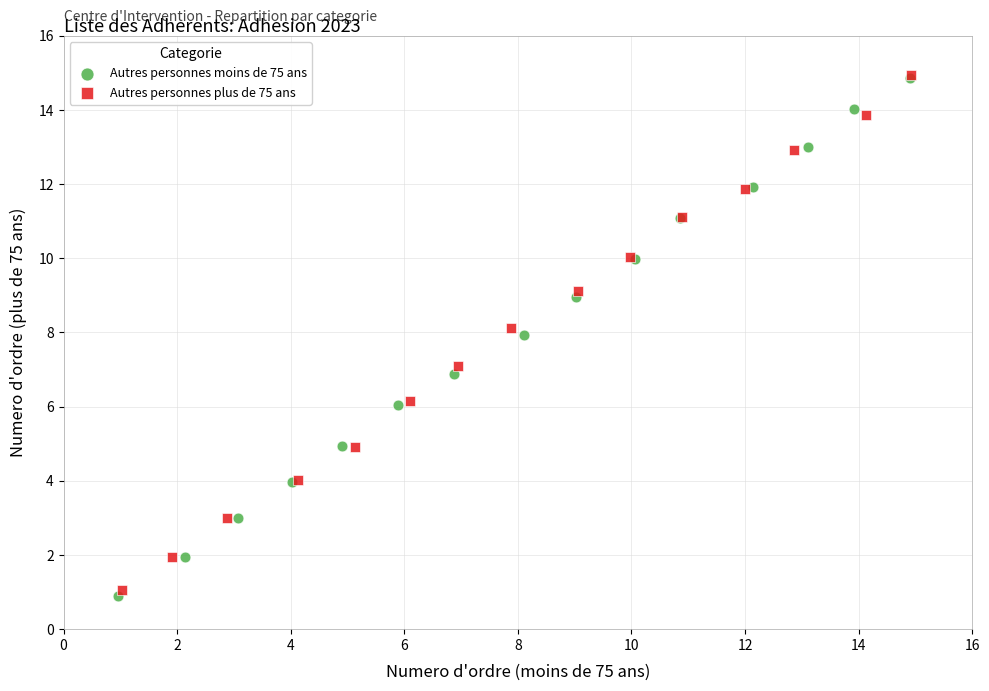

Which series has the largest Y range (max minus min)?

Autres personnes moins de 75 ans